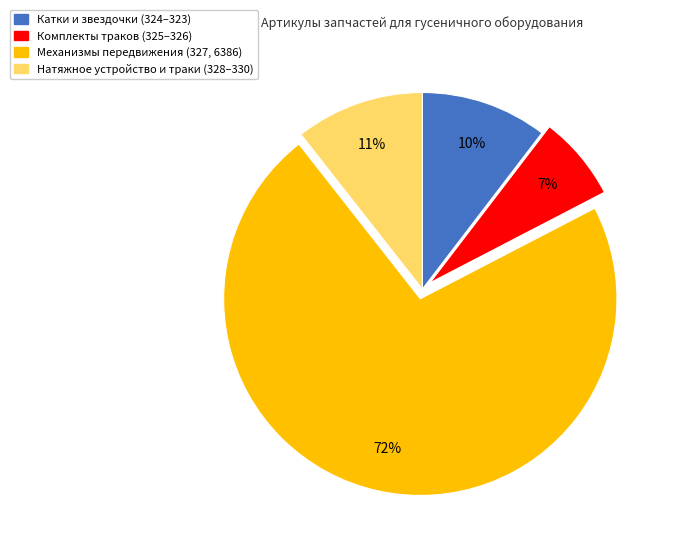

Count the number of slices in the pie.

4